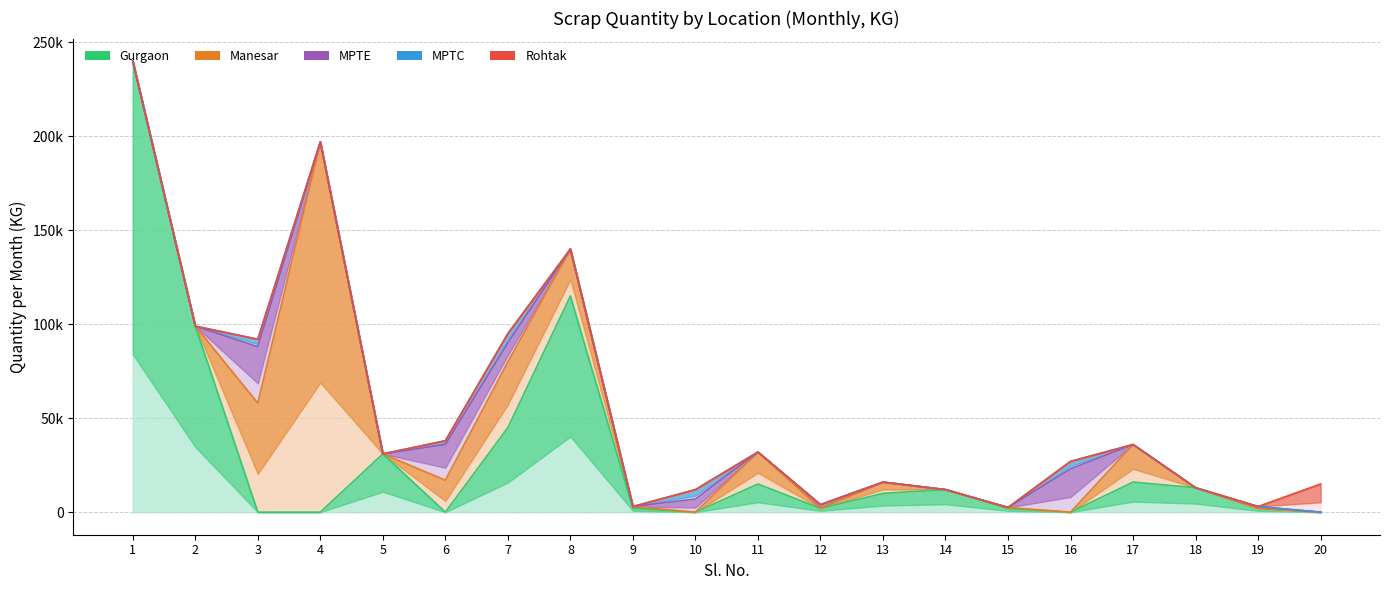

What is the difference between the highest and lowest values at 5?

31000